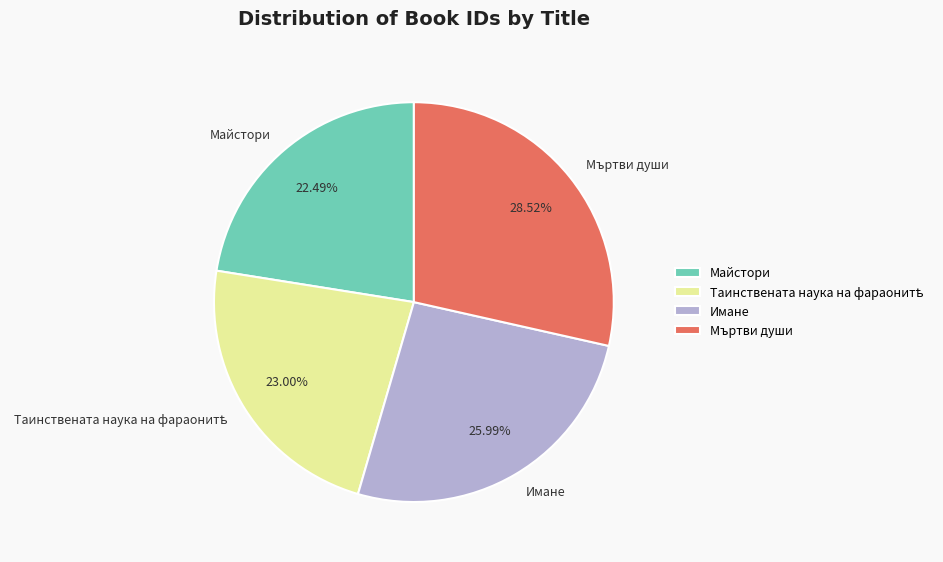

What is the ratio of the value at Мъртви души to the value at Майстори?

1.3